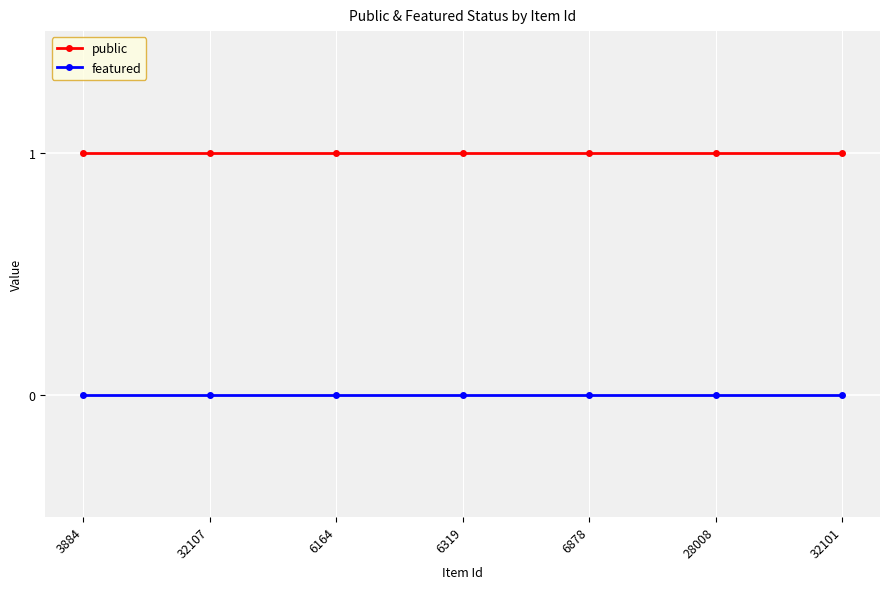

What is the approximate value of public at 3884?

1